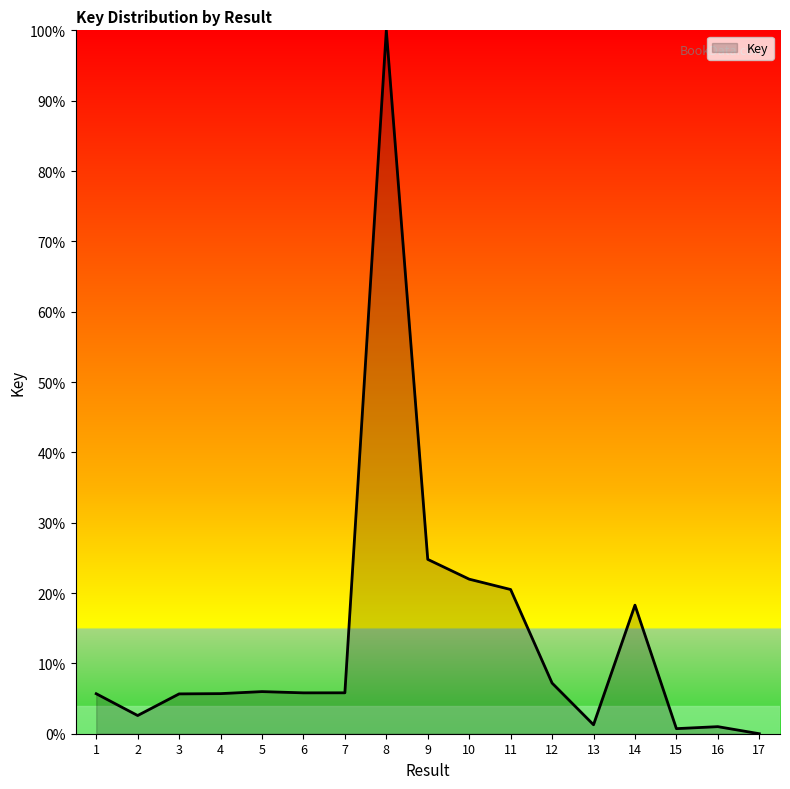

What is the ratio of the value at 5 to the value at 6?

1.0